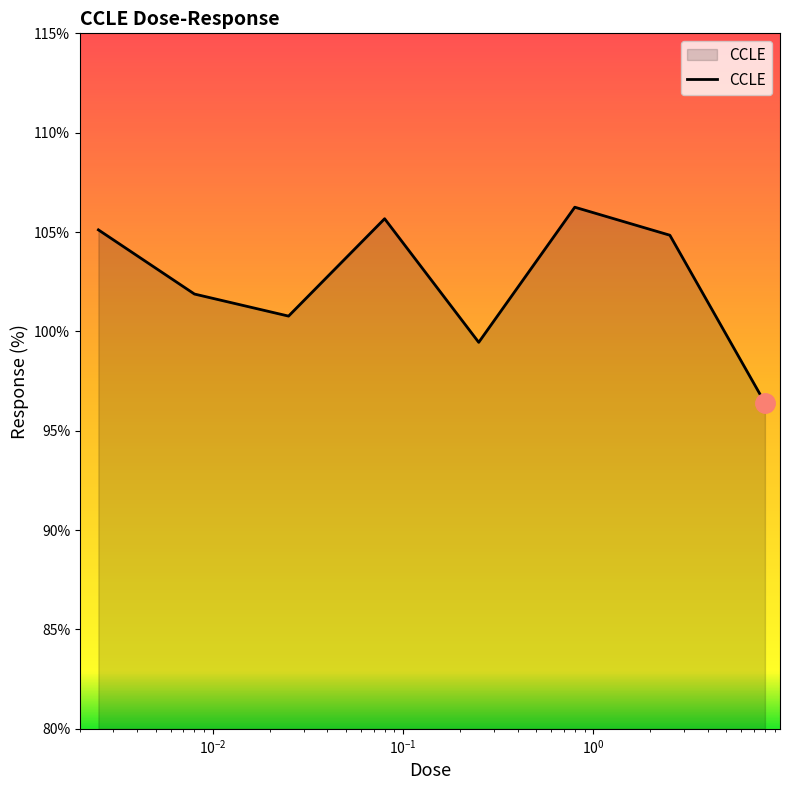

How many interior local valleys (lower than both neighbors) does the data have?

2